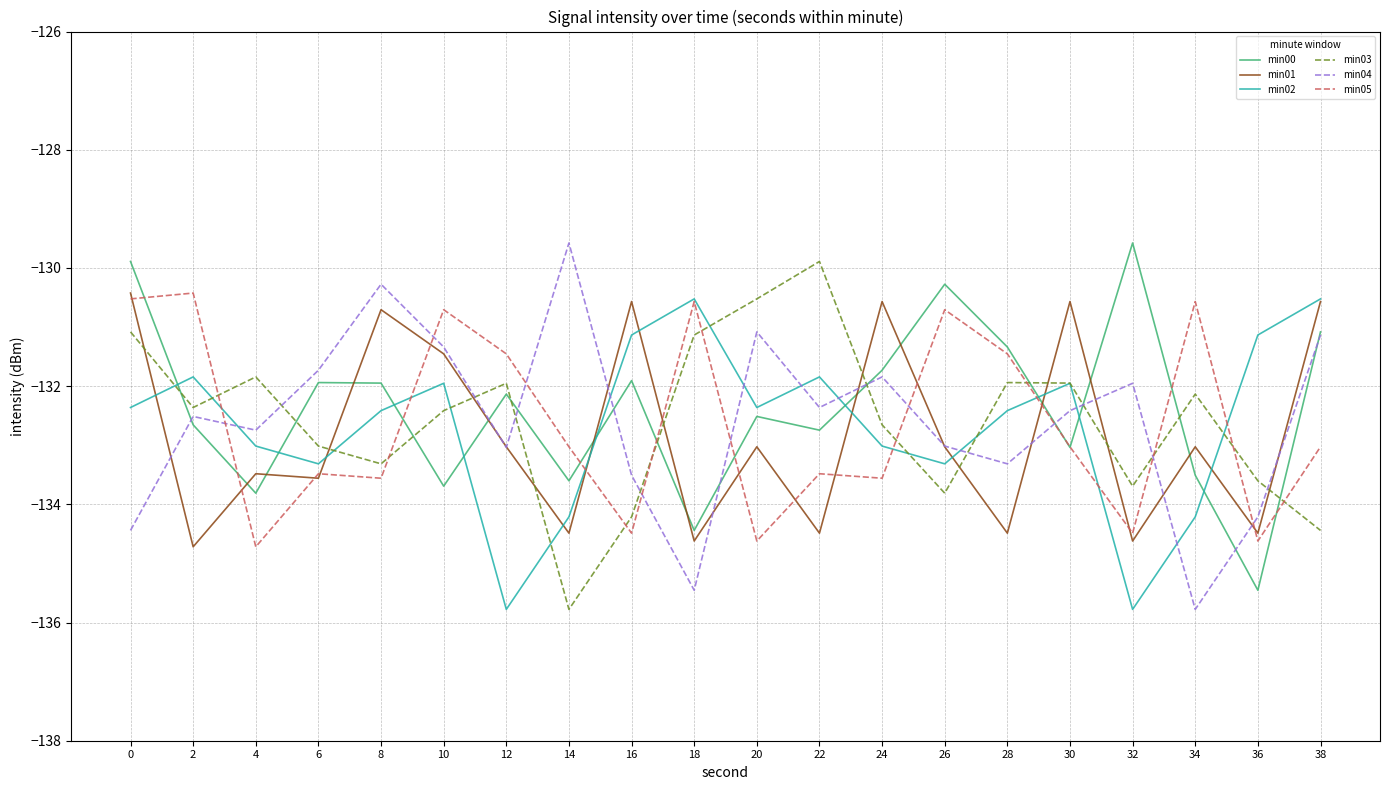

Which category has the highest value in the min04 series?

14